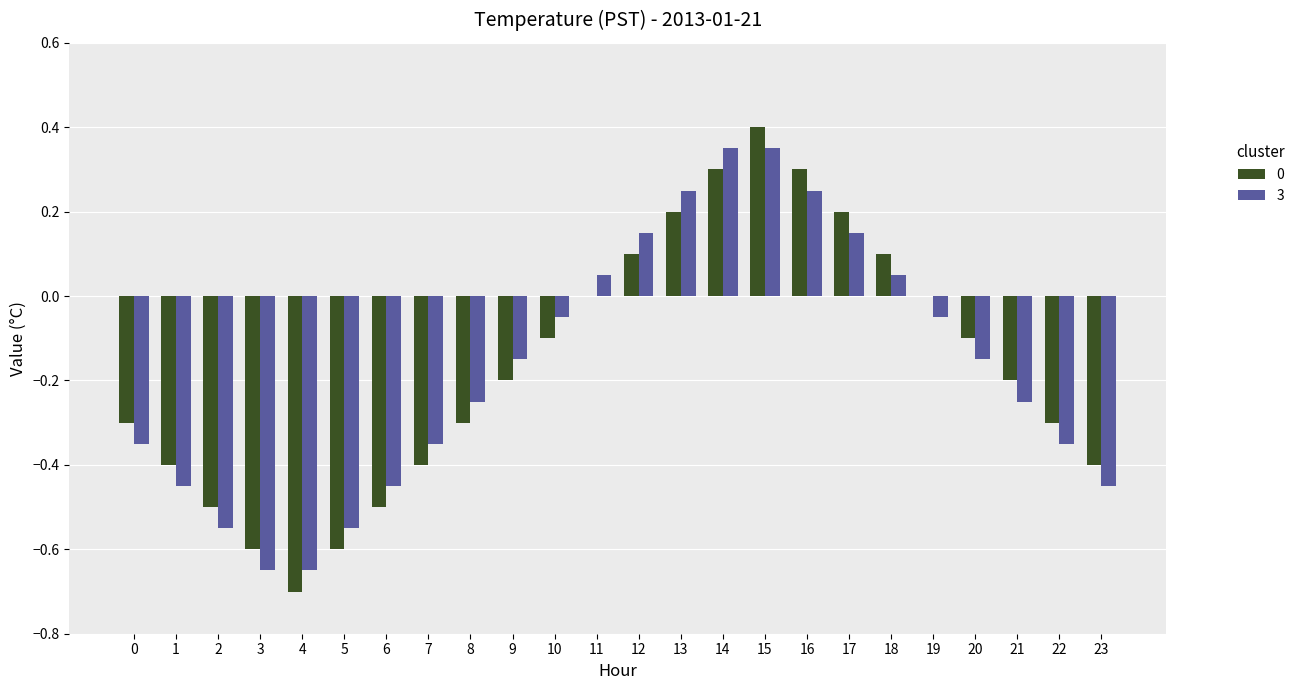

Does the chart contain stacked bars?

No